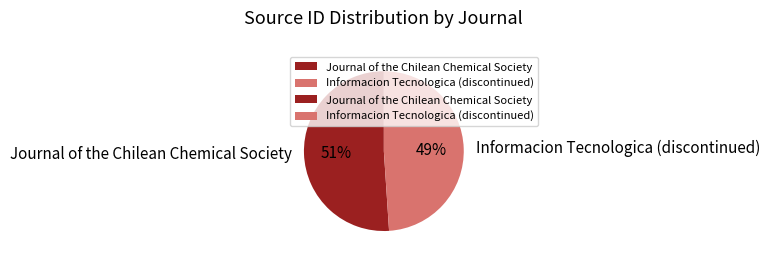

Which slice is the largest?

Journal of the Chilean Chemical Society